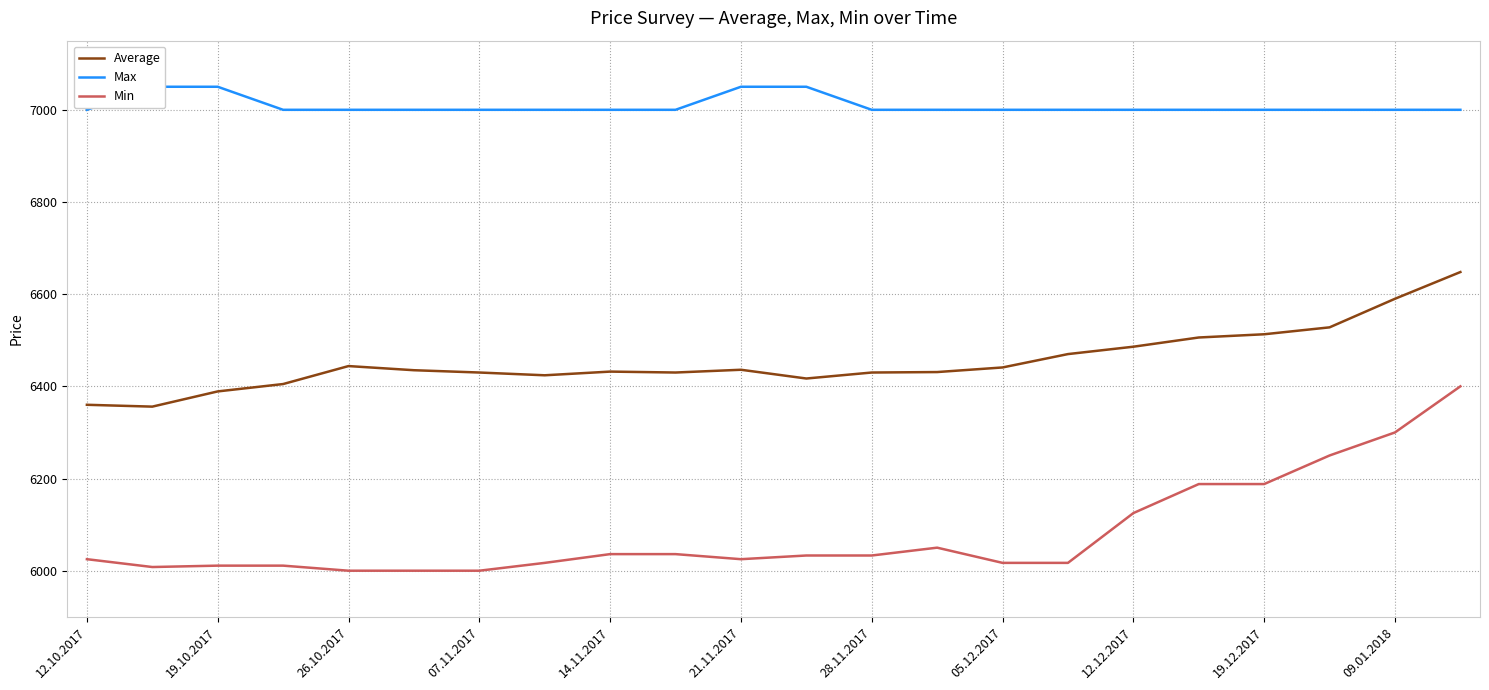

True or false: Min and Average cross at least once.

False